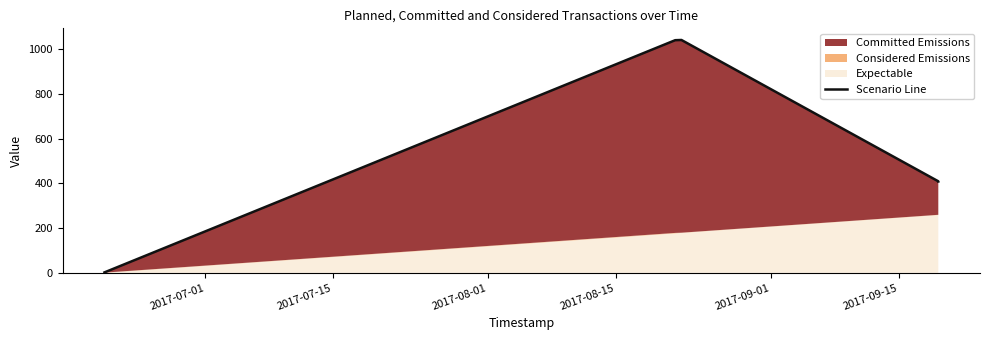

What is the value of the 2nd point from the left?

1041.2